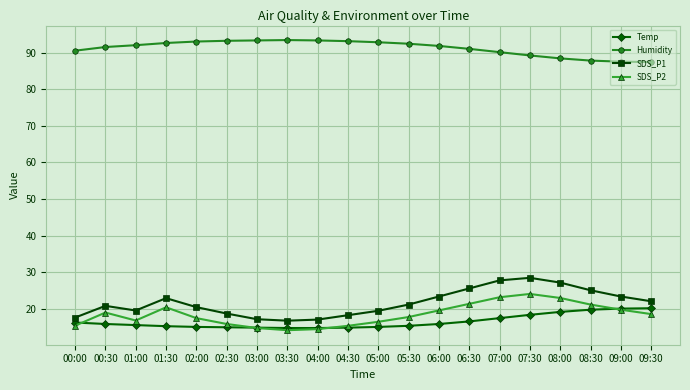

True or false: SDS_P2 and Temp cross at least once.

True